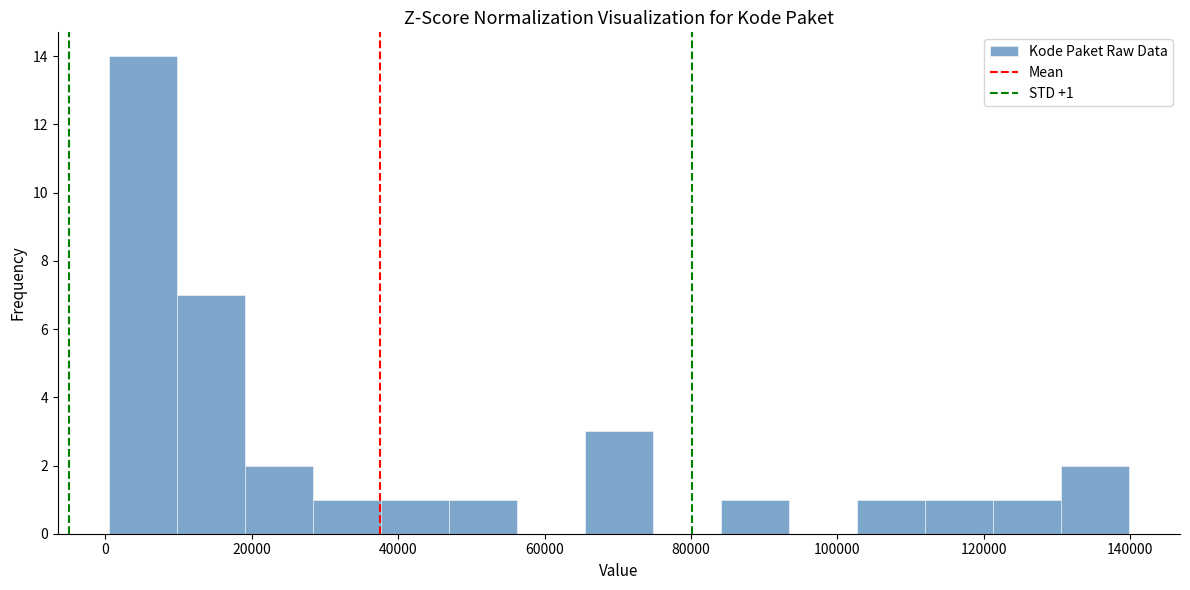

Over which range of the x-axis is the bar tallest?

0 to 10000